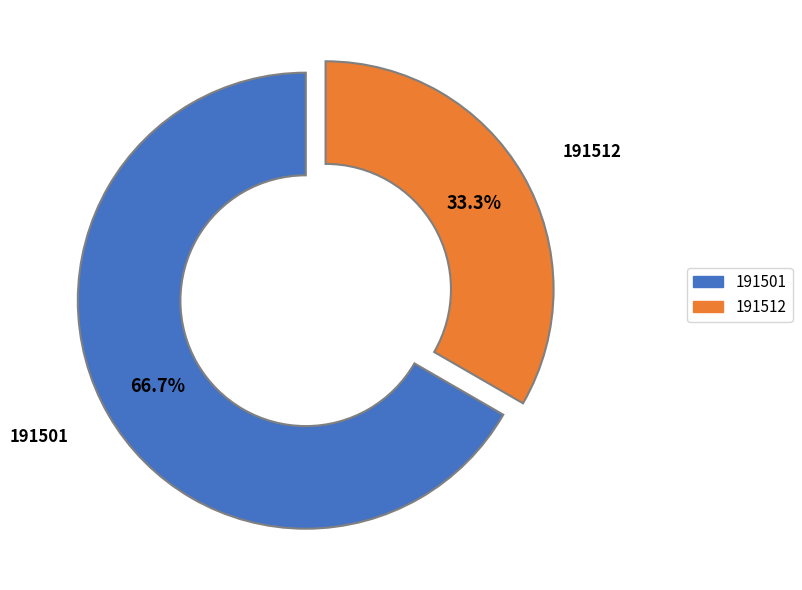

Is it true that 191501 is 75% of the pie?

False